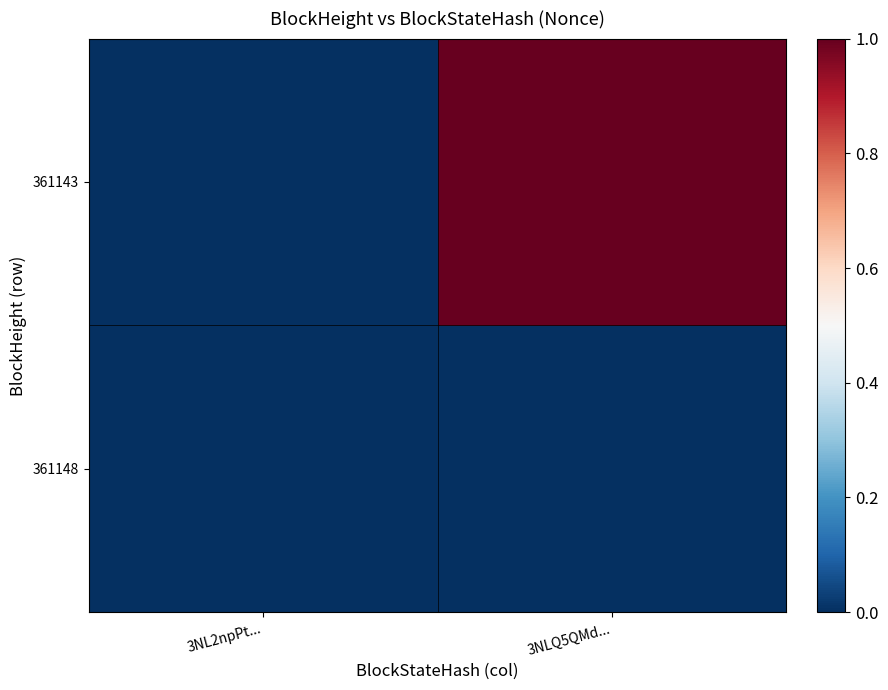

Between 3NLQ5QMd... and 3NL2npPt..., which is larger?

3NLQ5QMd...